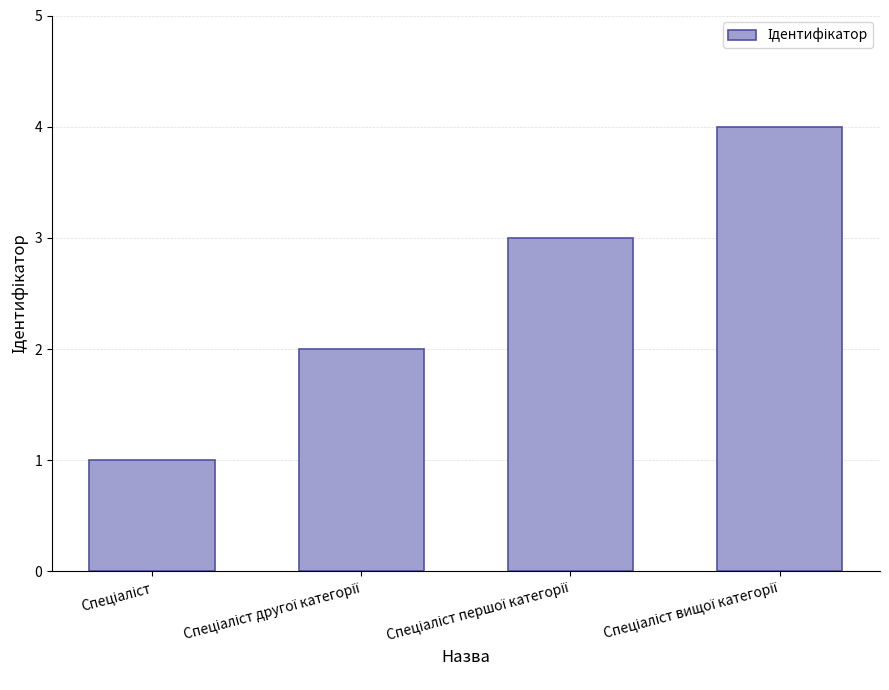

What is the maximum value shown in the chart?

4